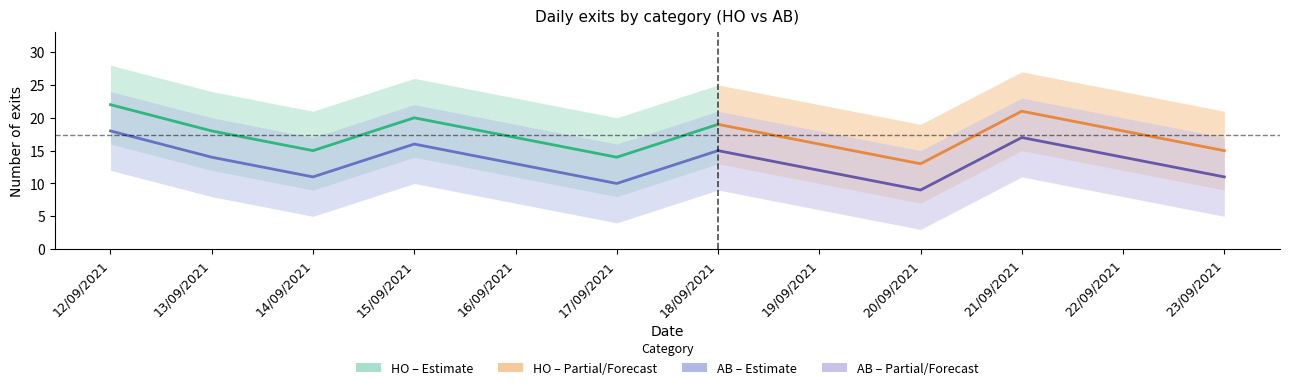

What value does the AB_upper series have at 17/09/2021?

16